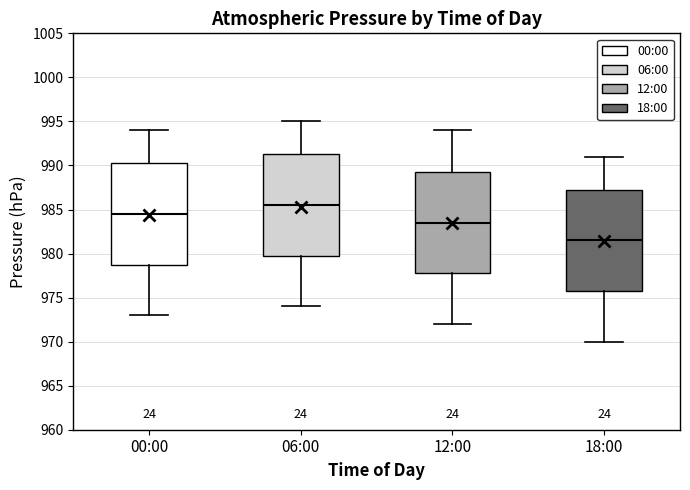

Reading left to right, read every box against the y-axis: the position of its median line, the range the box covers, and the ends of its whiskers. The values are not printed on the chart, so give them approximately, as read against the axis.

00:00: median 984.5, box 979.0 to 990.5, whiskers 973.0 to 994.0
06:00: median 985.5, box 980.0 to 991.5, whiskers 974.0 to 995.0
12:00: median 983.5, box 978.0 to 989.5, whiskers 972.0 to 994.0
18:00: median 981.5, box 976.0 to 987.5, whiskers 970.0 to 991.0